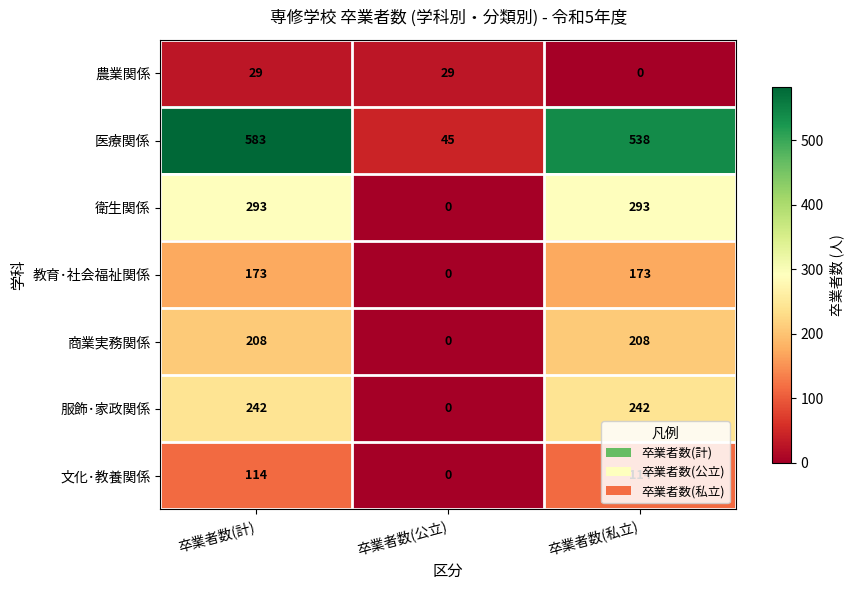

At how many categories does at least one series exceed 507?

2